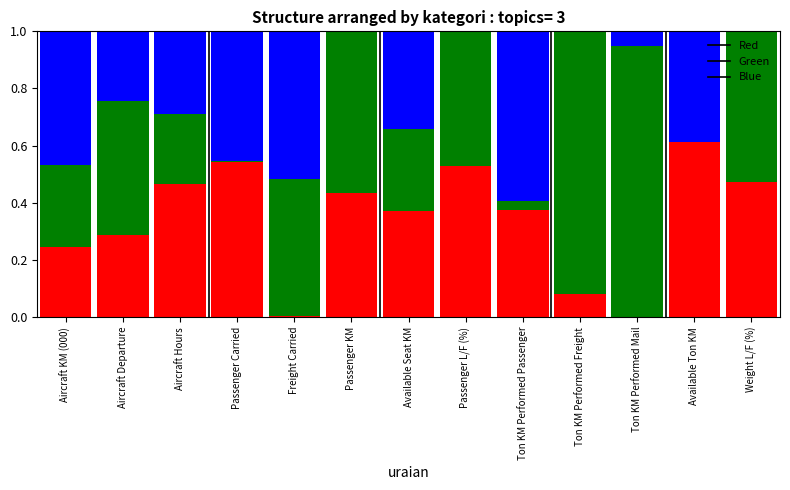

What is the total value across all series at Aircraft KM (000)?

1.0